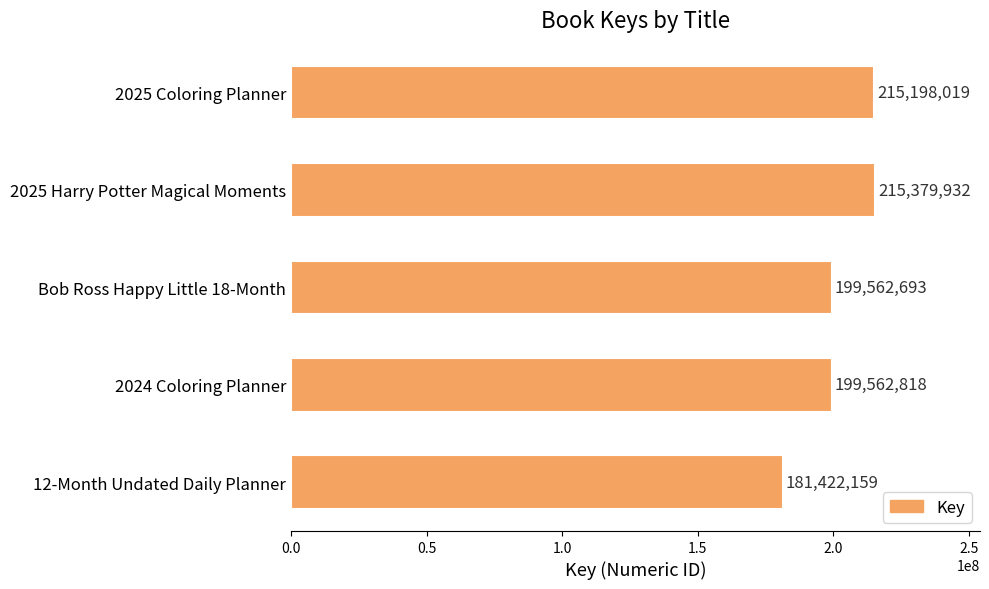

Reading top to bottom, extract all data points from this chart.

215198019	215379932	199562693	199562818	181422159